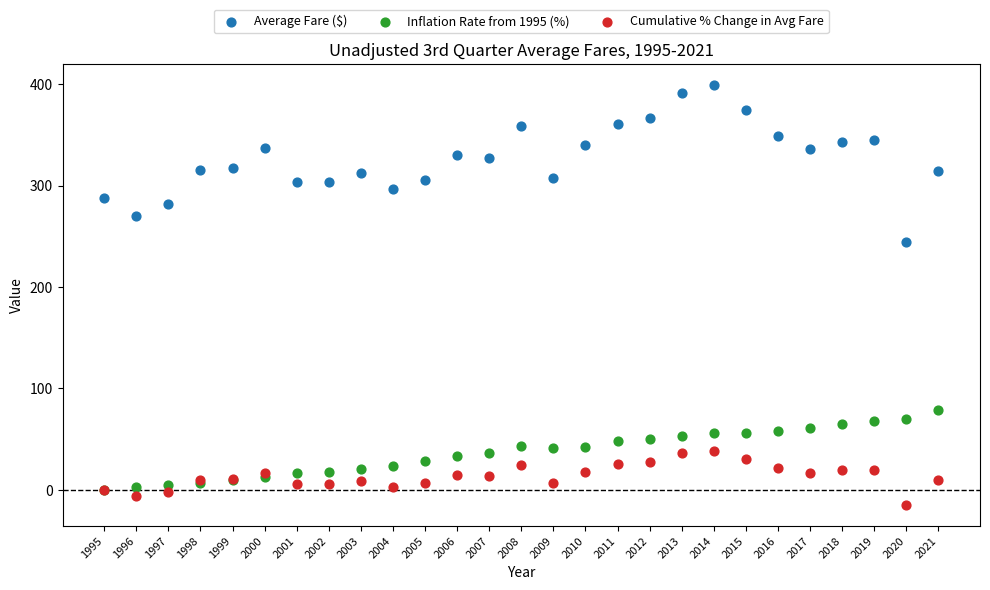

Across all series, what Y value is closest to 192?

244.8